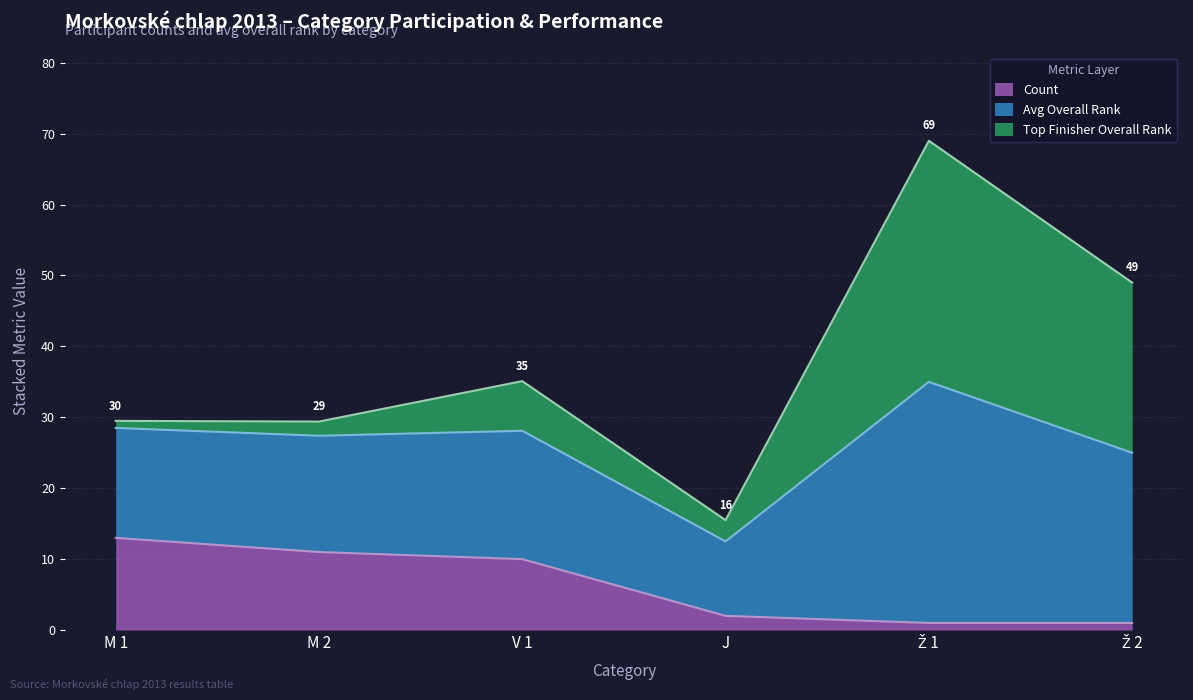

The value of Avg Rank at V 1 is 35.1. True or false?

True